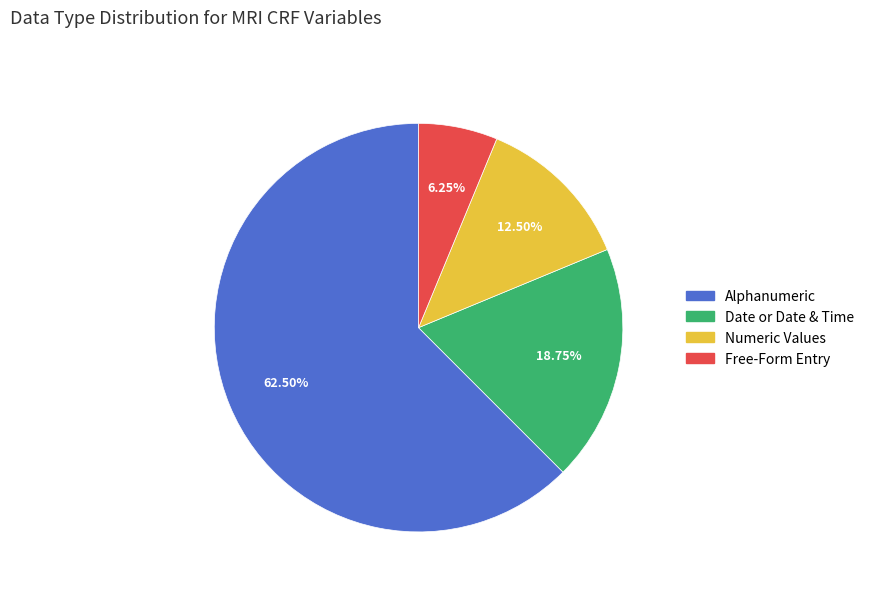

Which has a higher value, Date or Date & Time or Free-Form Entry?

Date or Date & Time